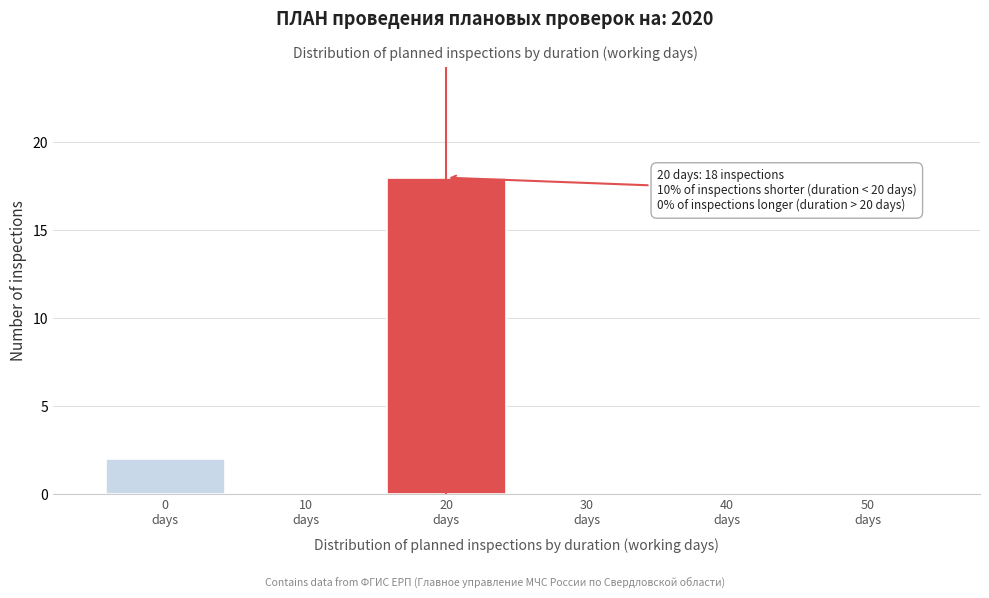

Which range on the x-axis has the tallest bar?

15 to 25